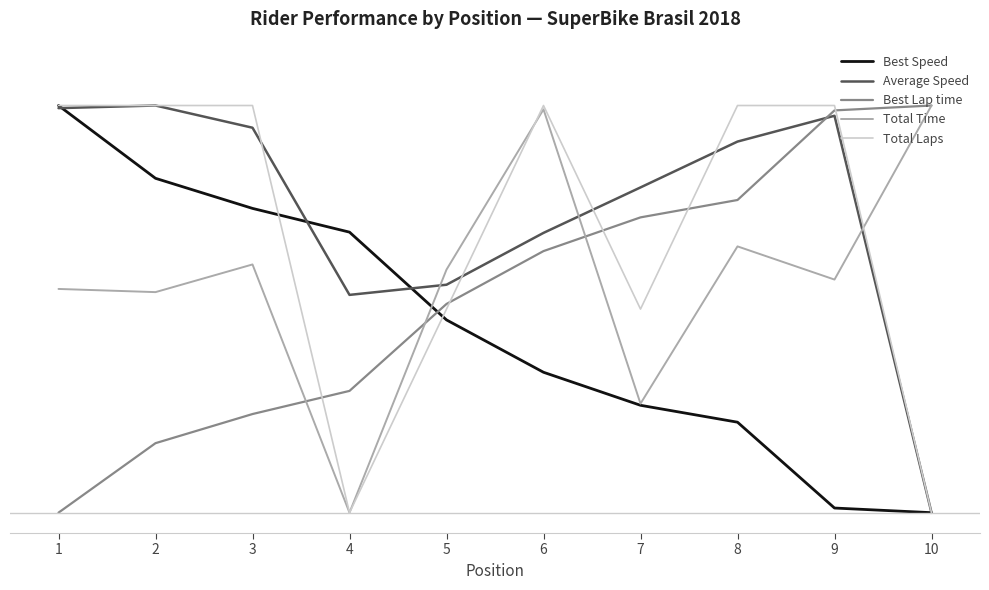

The Best Speed series shows 0.3 at 7. True or false?

True